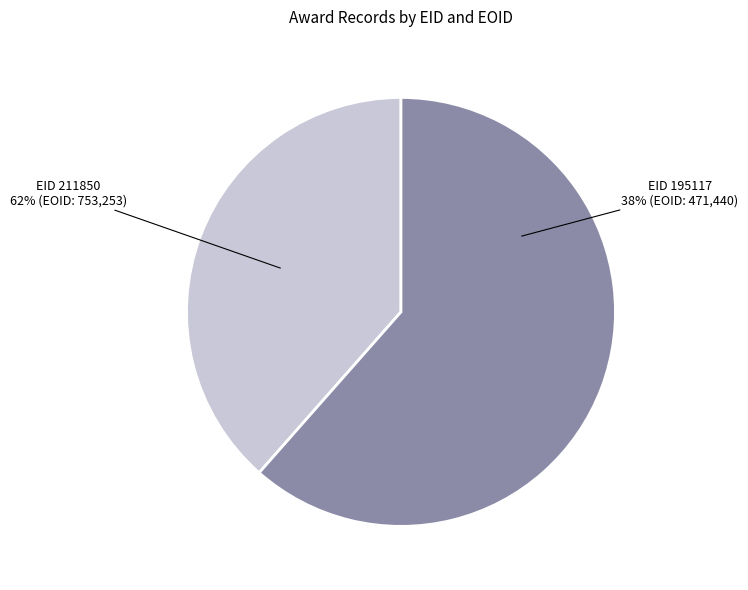

To the nearest percent, what portion does 195117 represent?

38%